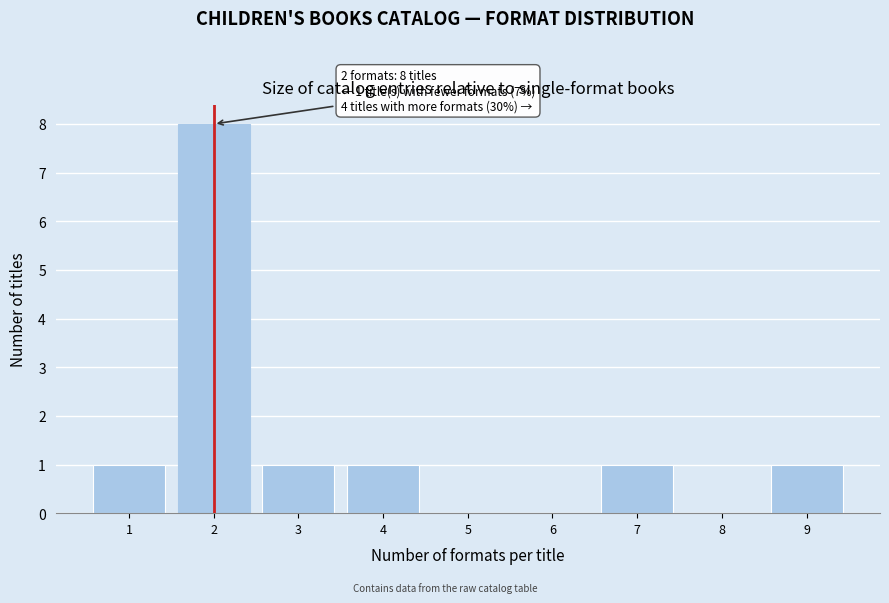

Over which range of the x-axis is the bar tallest?

1.5 to 2.5